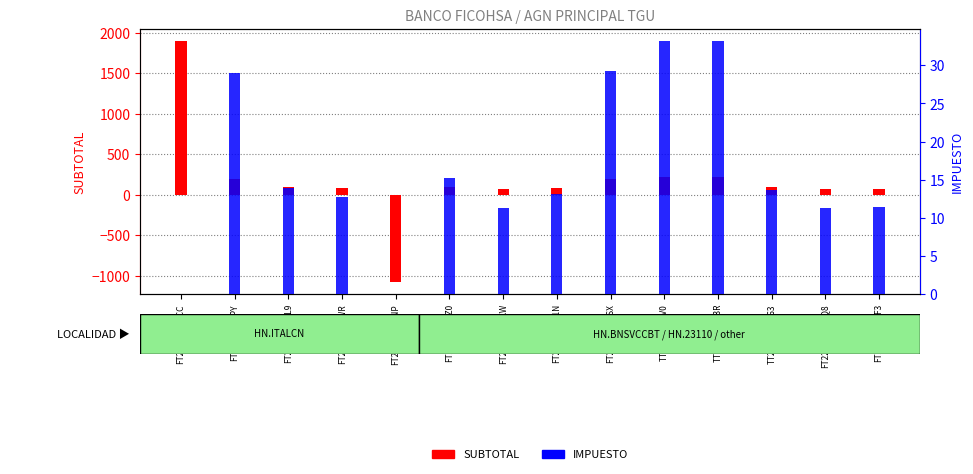

What are all the series names shown in the legend?

SUBTOTAL, IMPUESTO